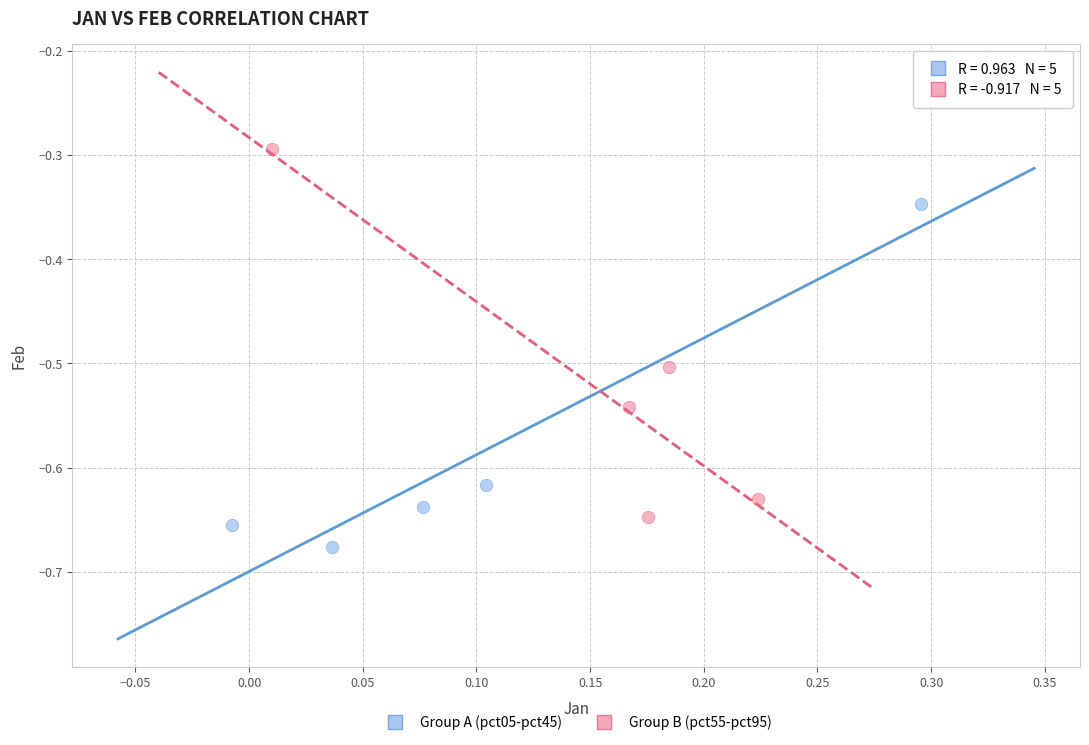

Which series contains the lowest Y value?

Group A (pct05-pct45)